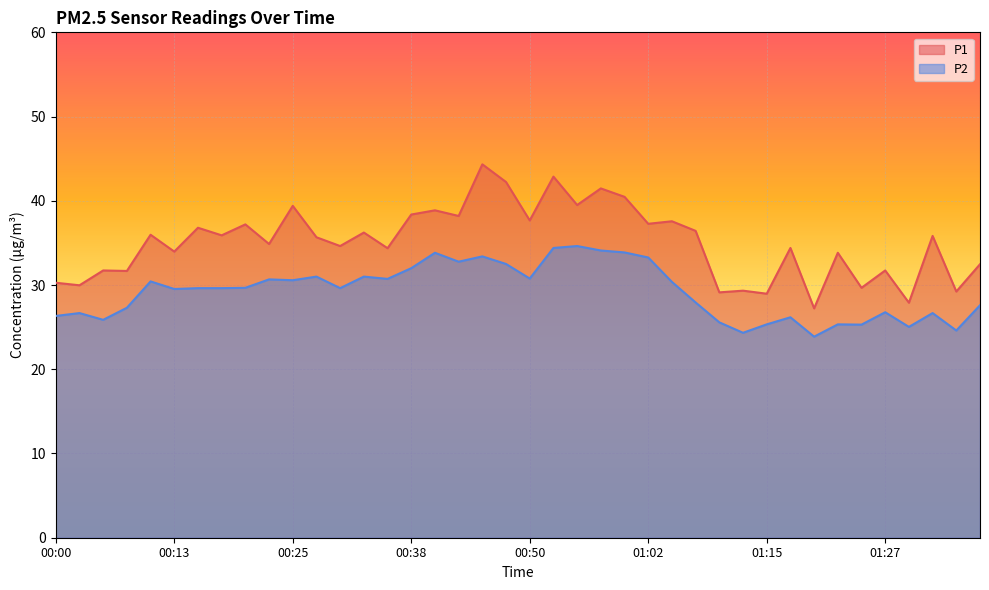

Rank the series by their maximum value, from highest to lowest.

P1, P2